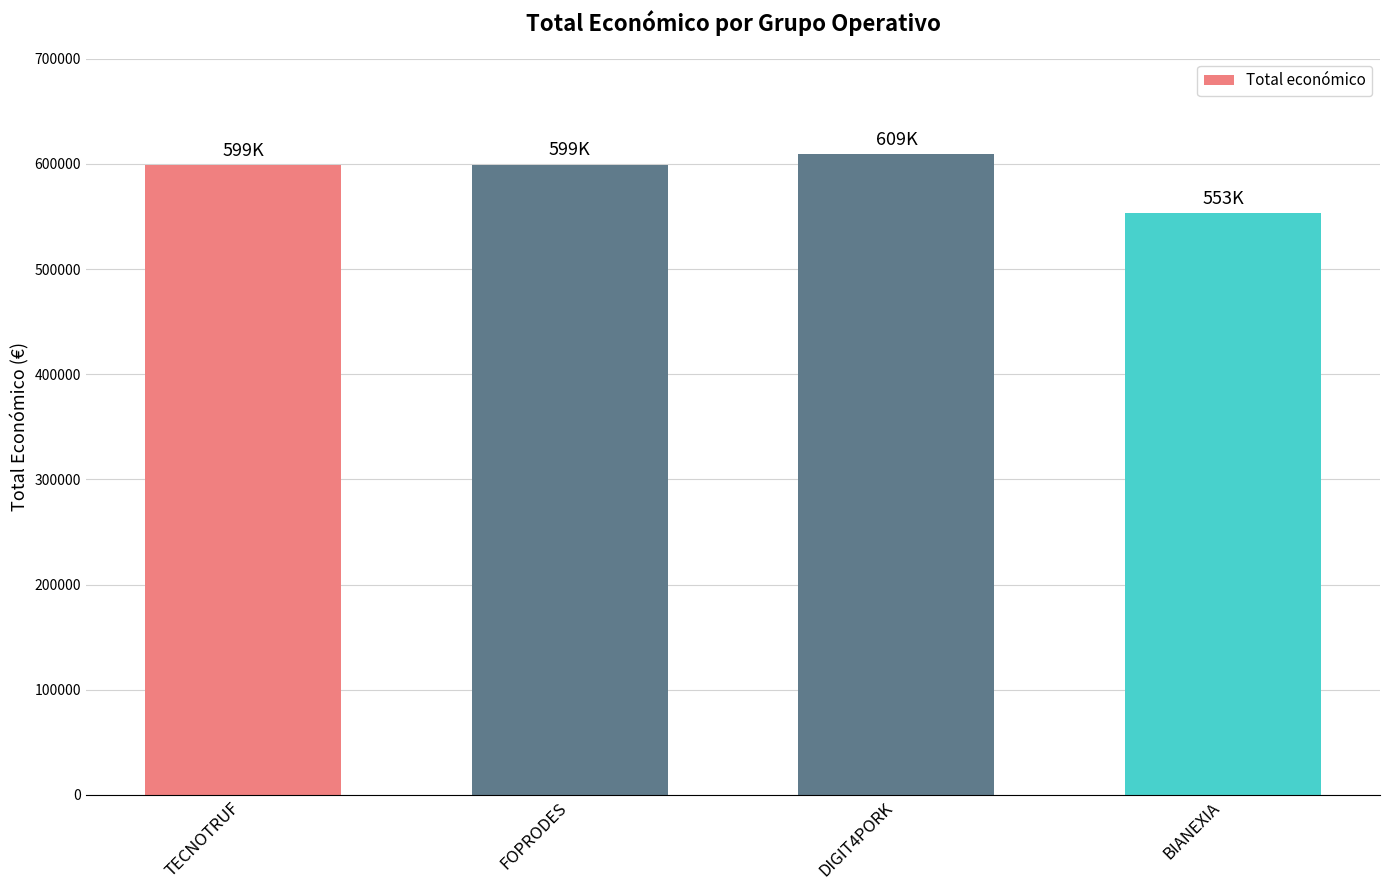

What is the difference between the maximum and minimum values?

56010